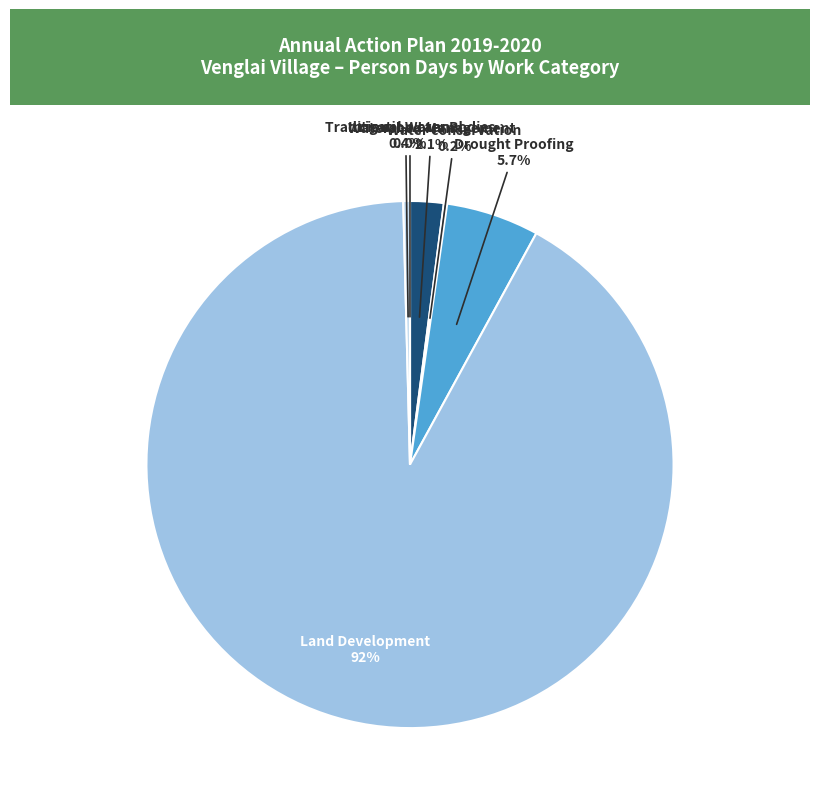

Which has a higher value, Watershed Management or Irrigation cannal?

Watershed Management